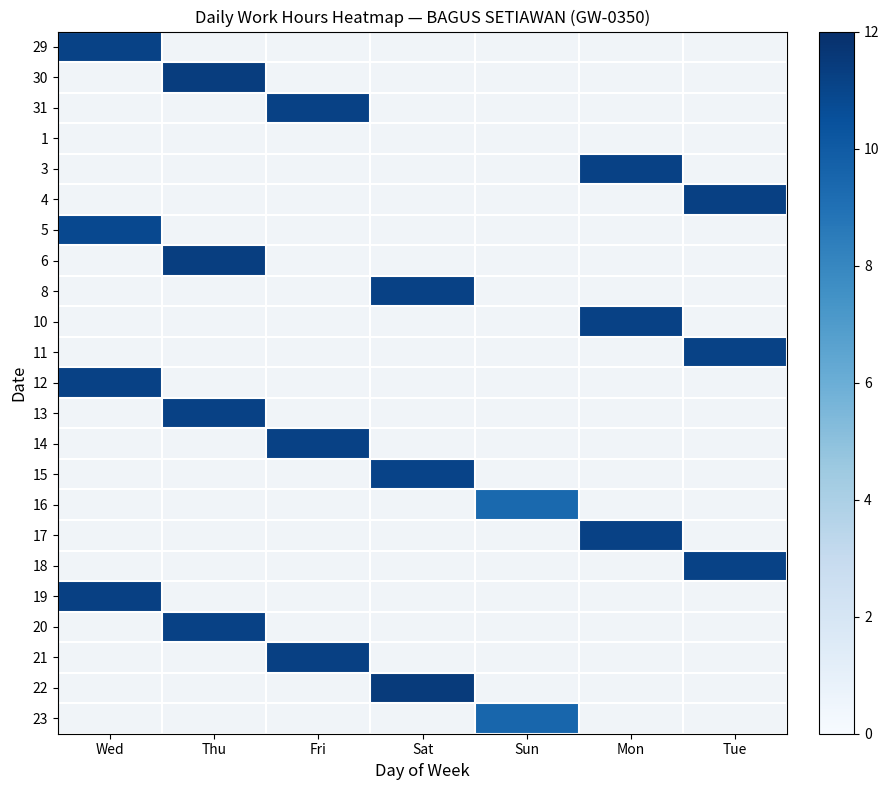

Is the value of 29 at Fri greater than the value of 1 at Sun?

No